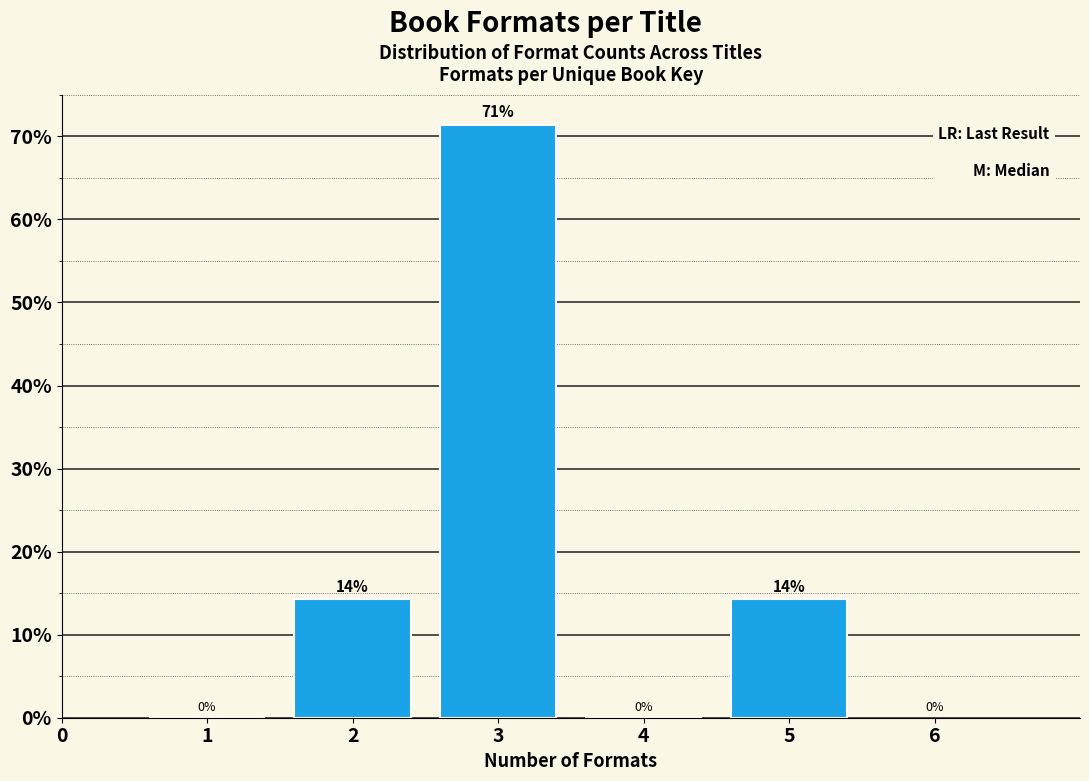

Over which range of the x-axis is the bar tallest?

2.5 to 3.5